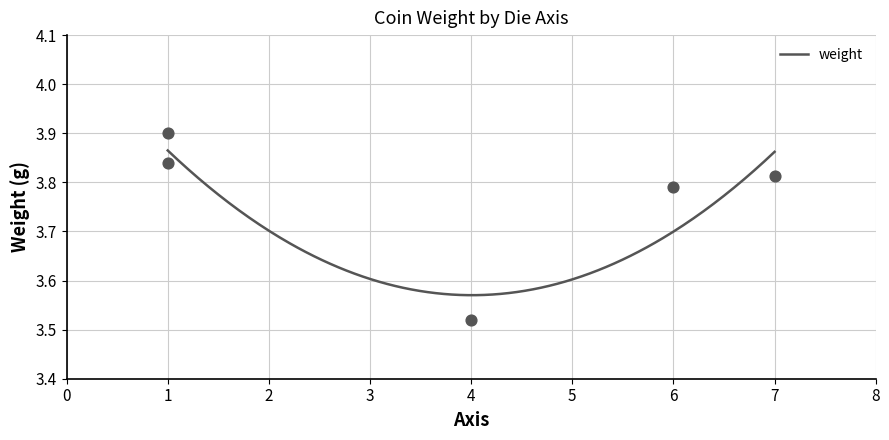

What is the change in value from 7 to 1?

+0.1